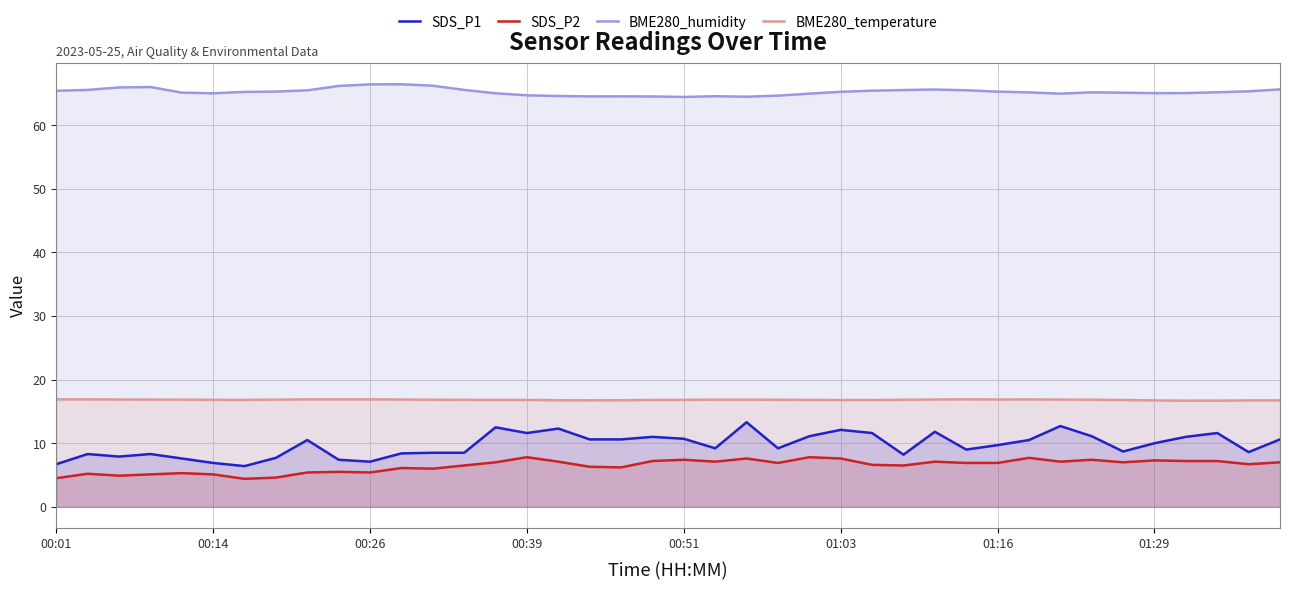

Does the chart display data point markers on the line(s)?

No